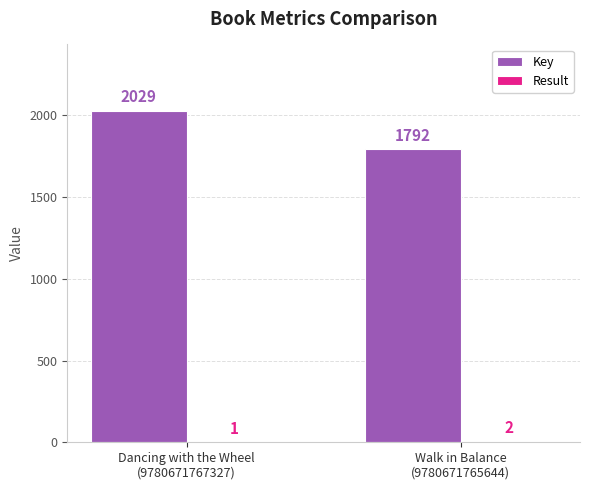

What is the maximum value shown in the chart?

2029